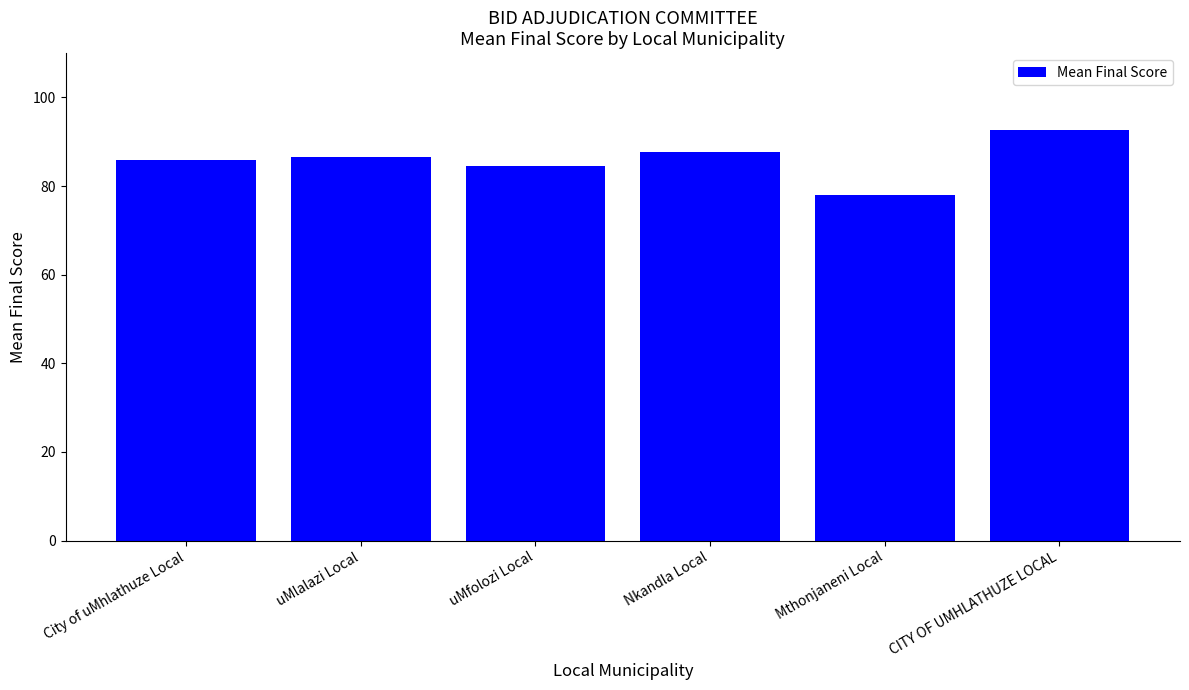

Approximately how many times larger is the value at City of uMhlathuze Local compared to uMfolozi Local?

1.0